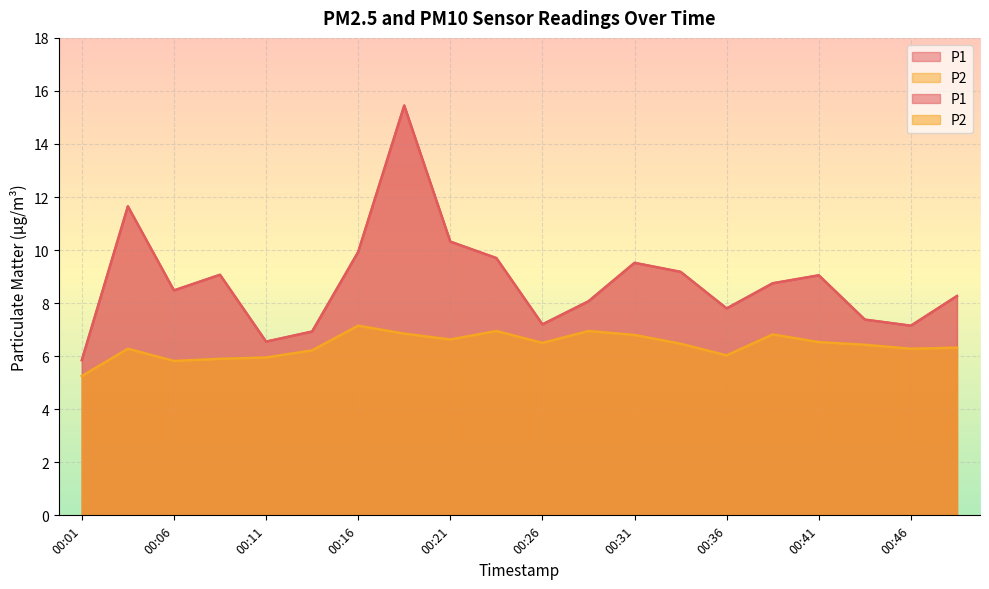

What are all the series names shown in the legend?

P1, P2